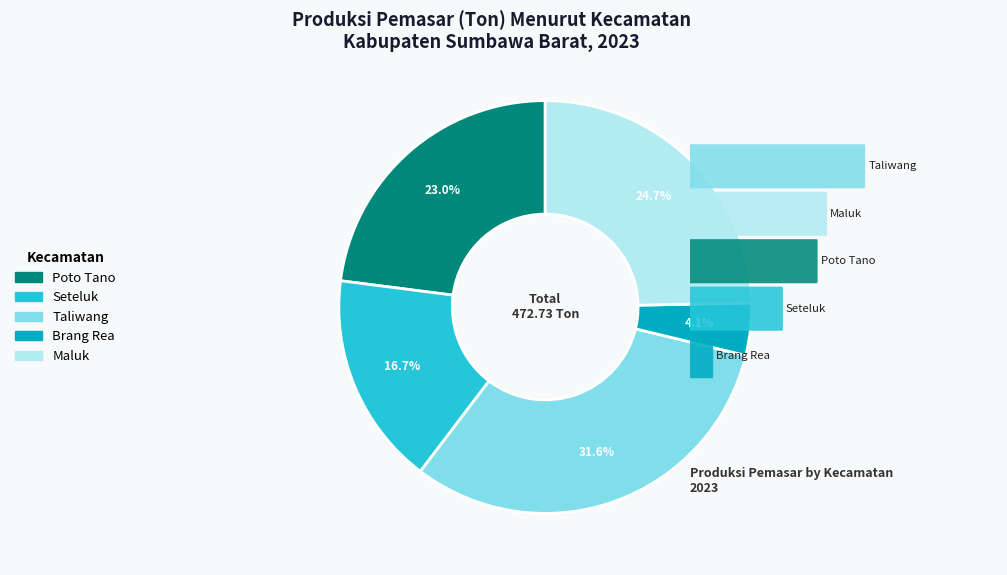

Does any single category account for the majority?

No